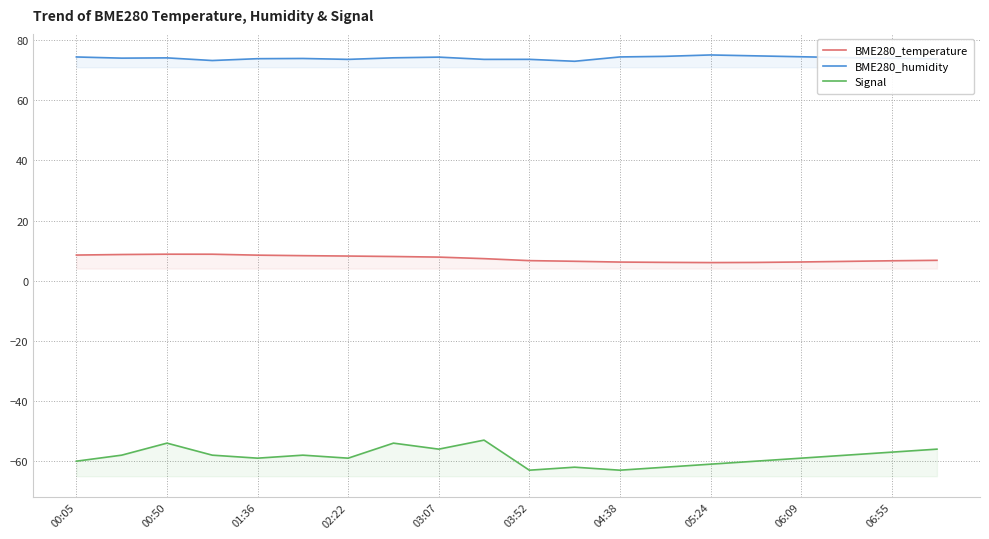

What is the smallest value displayed?

-63.0